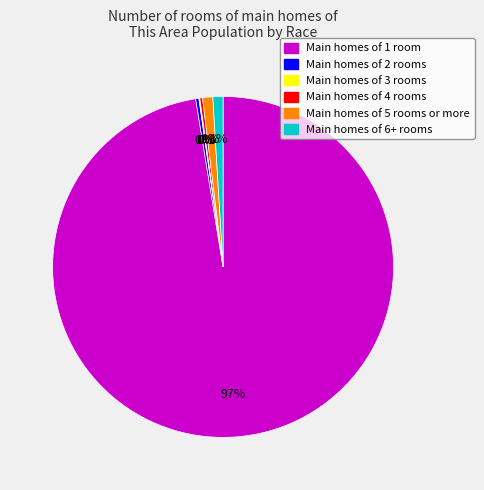

Is there a majority slice in this chart?

Yes